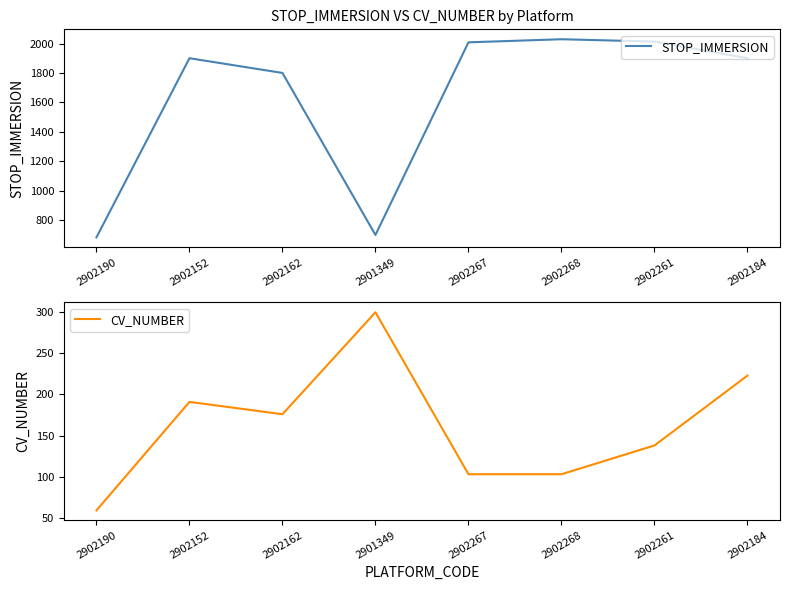

At which category is the sum across all series the highest?

2902261